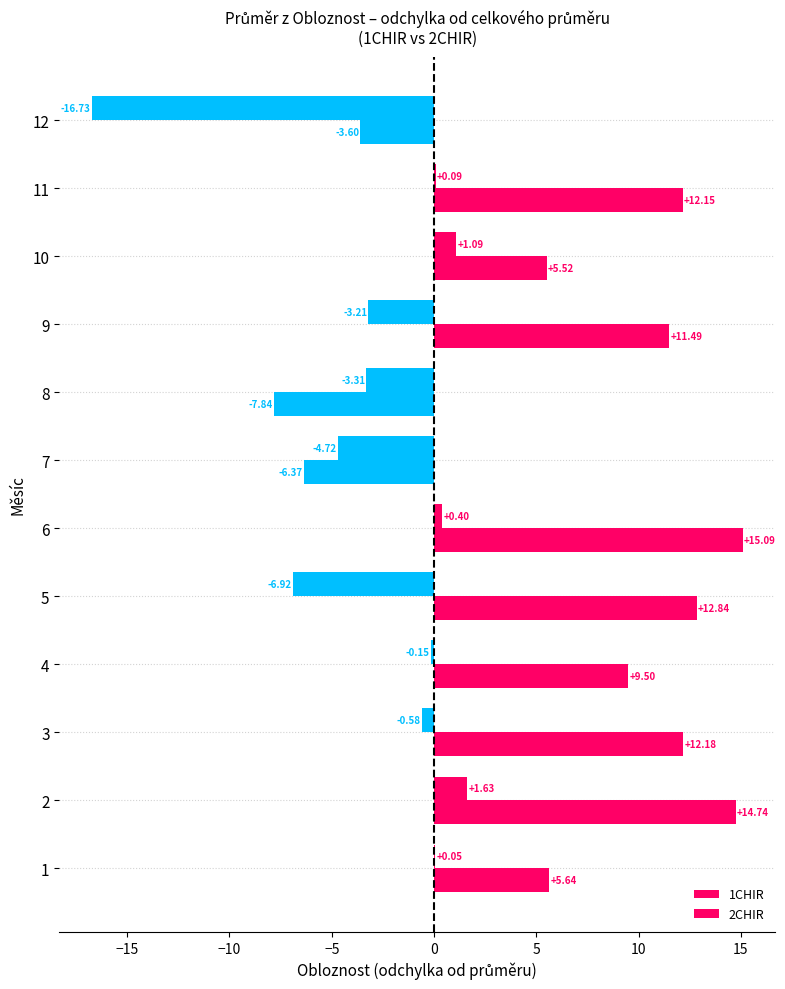

How many values in the 1CHIR series exceed 0?

5